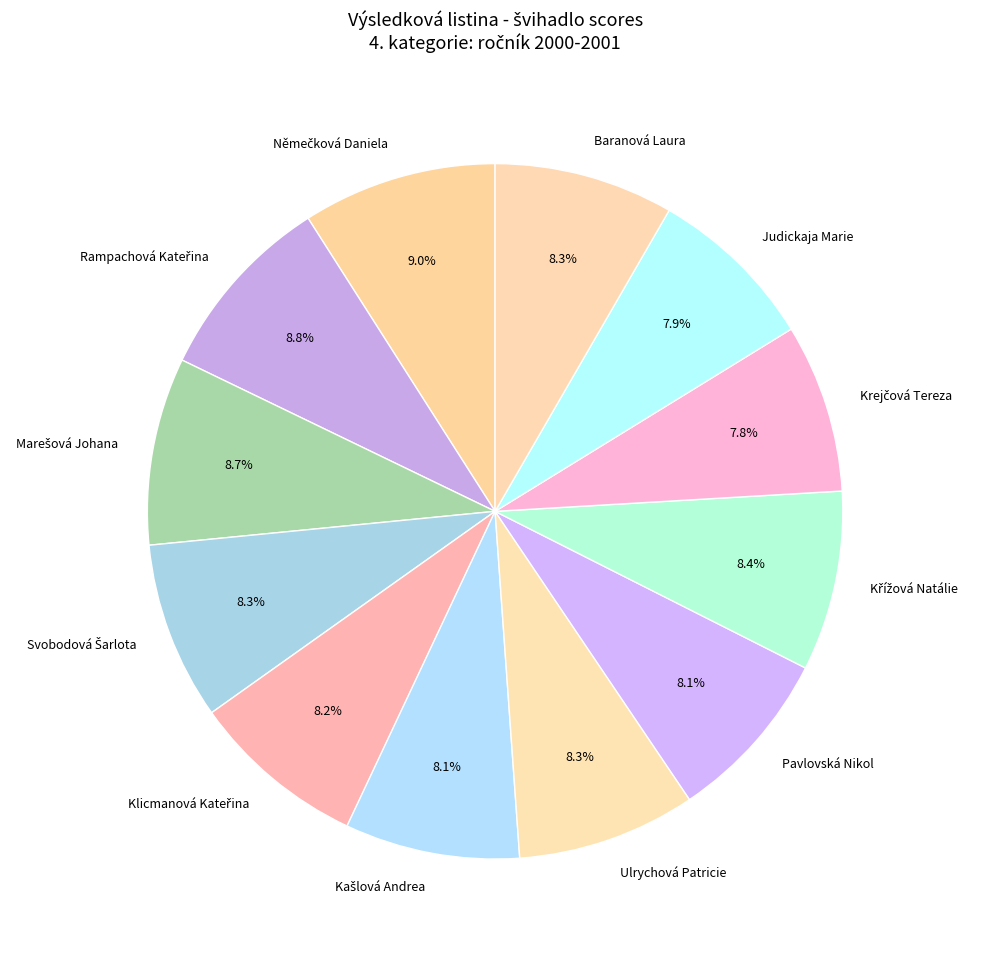

Is there any slice that represents more than half of the pie?

No